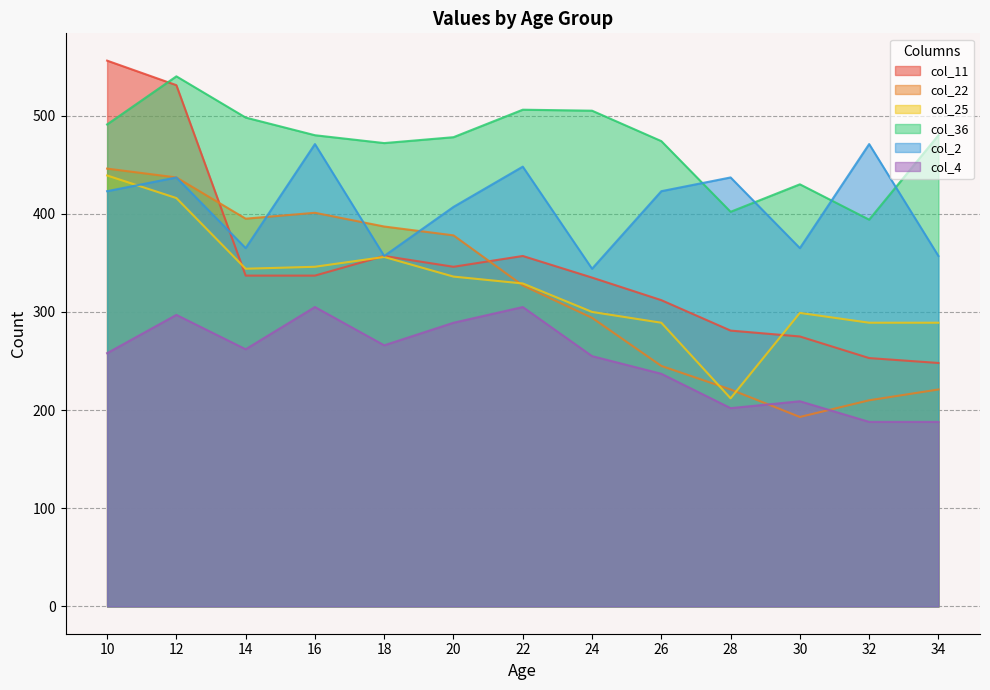

What is the difference between the maximum and second lowest values in the col_11 series?

303